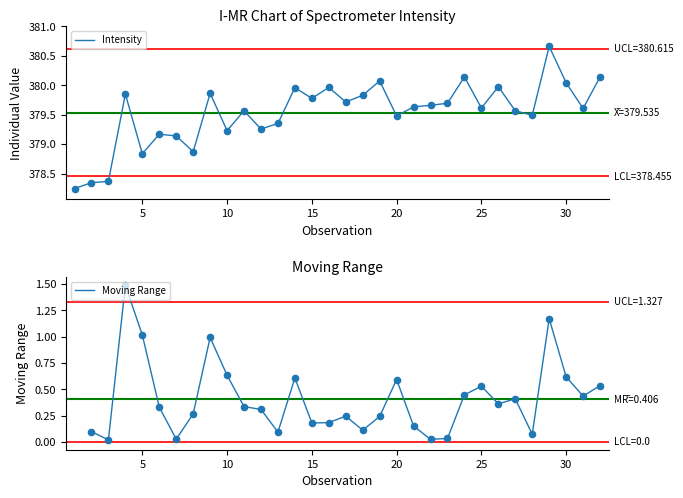

What is the maximum value for Moving Range?

1.5